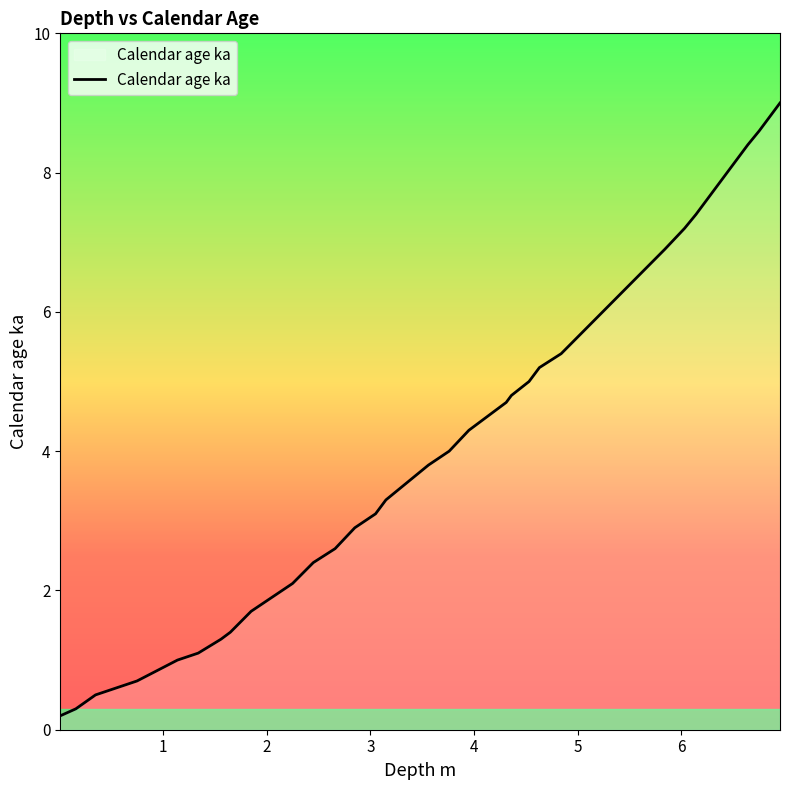

What is the difference between the maximum and minimum values?

8.8